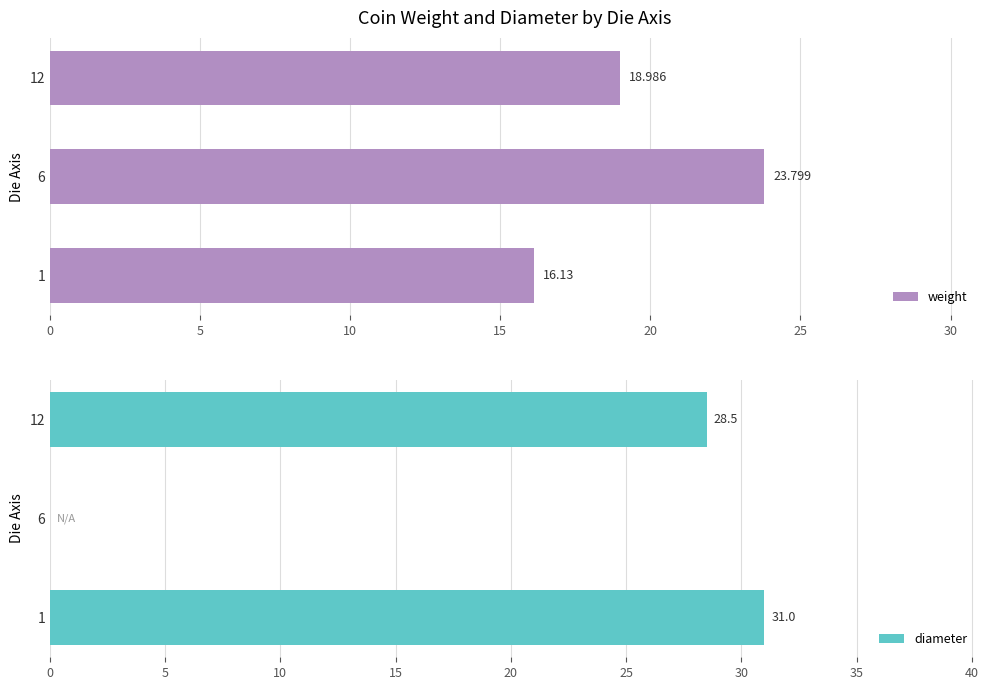

At how many categories does at least one series exceed 11?

3